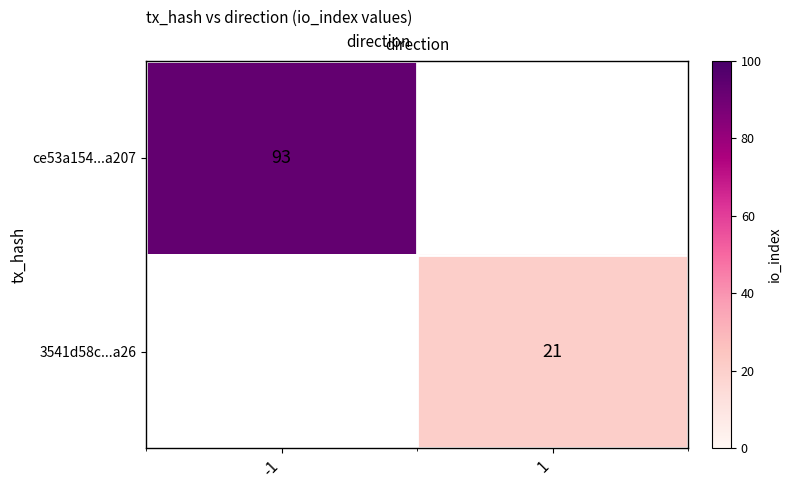

True or false: 3541d58c...a26 has a value of 21 at 1.

True